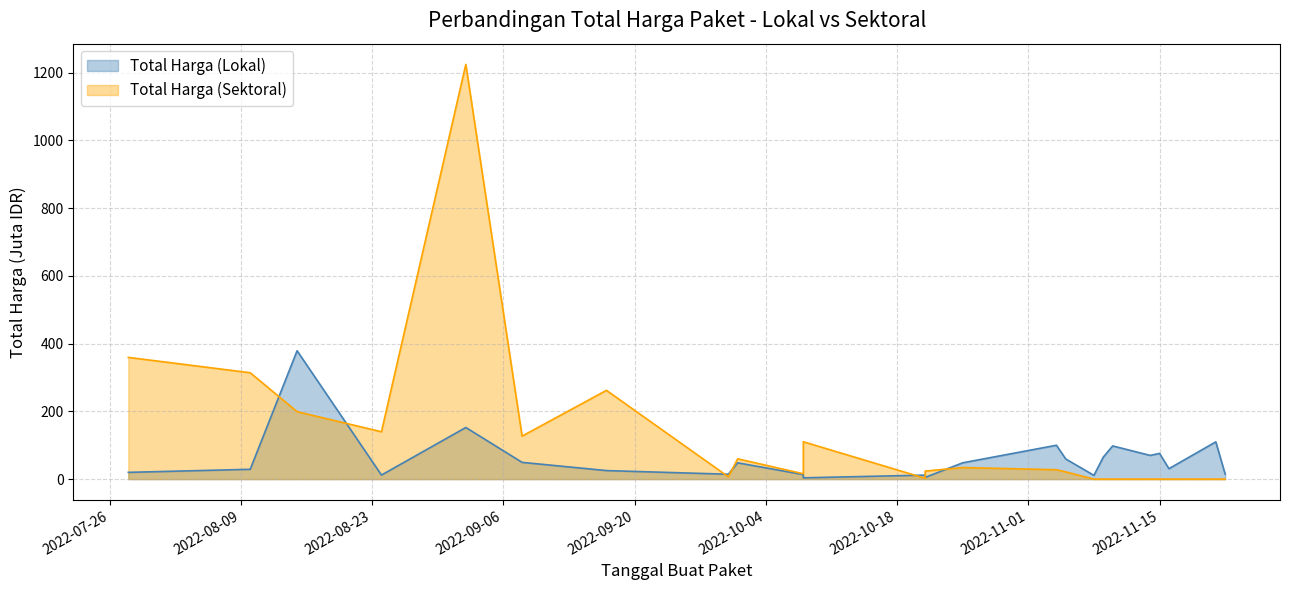

True or false: Total Harga (Lokal) and Total Harga (Sektoral) intersect in this chart.

True